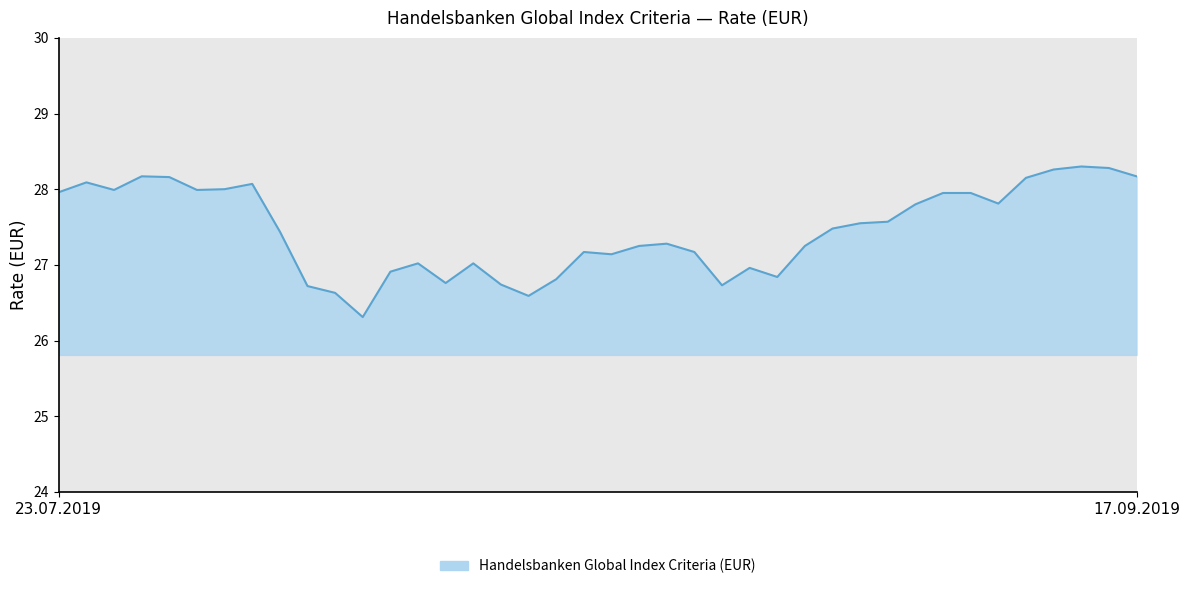

What is the smallest value displayed?

26.3